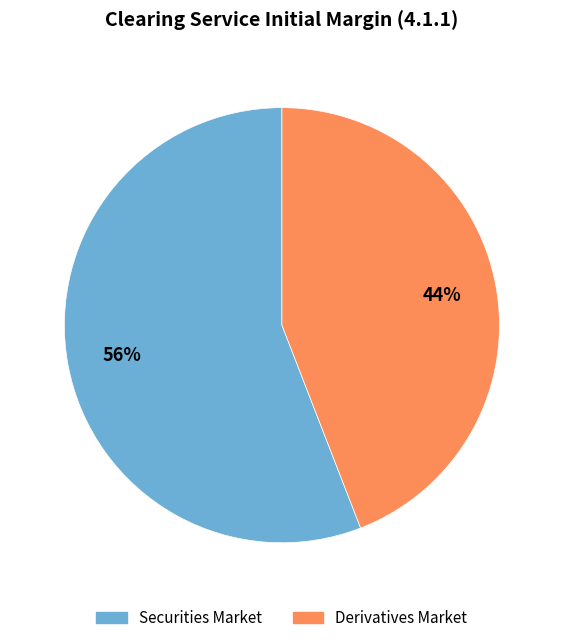

To the nearest percent, what percentage of the pie is Derivatives Market?

44%